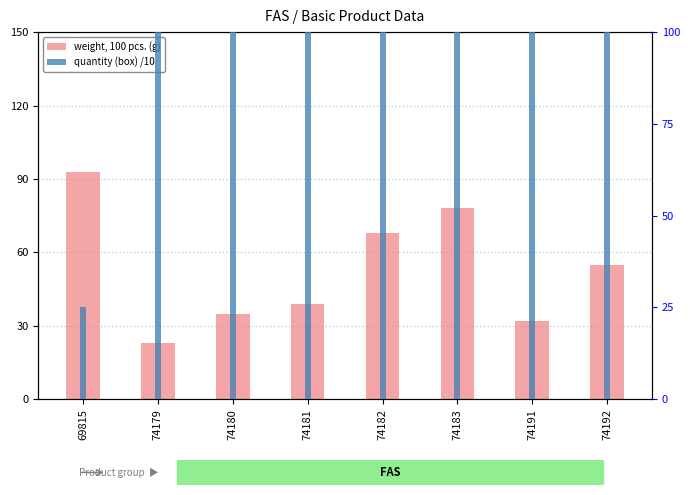

What are all the series names shown in the legend?

Weight 100 pcs. (g), Quantity (box) /10